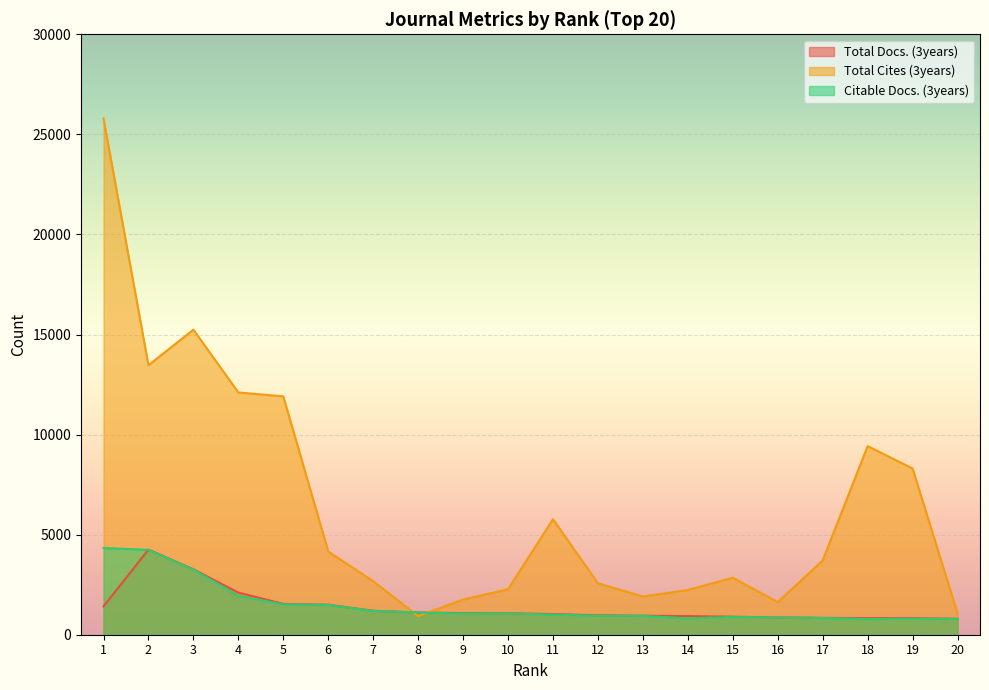

What is the average value of the Citable Docs. (3years) series?

1493